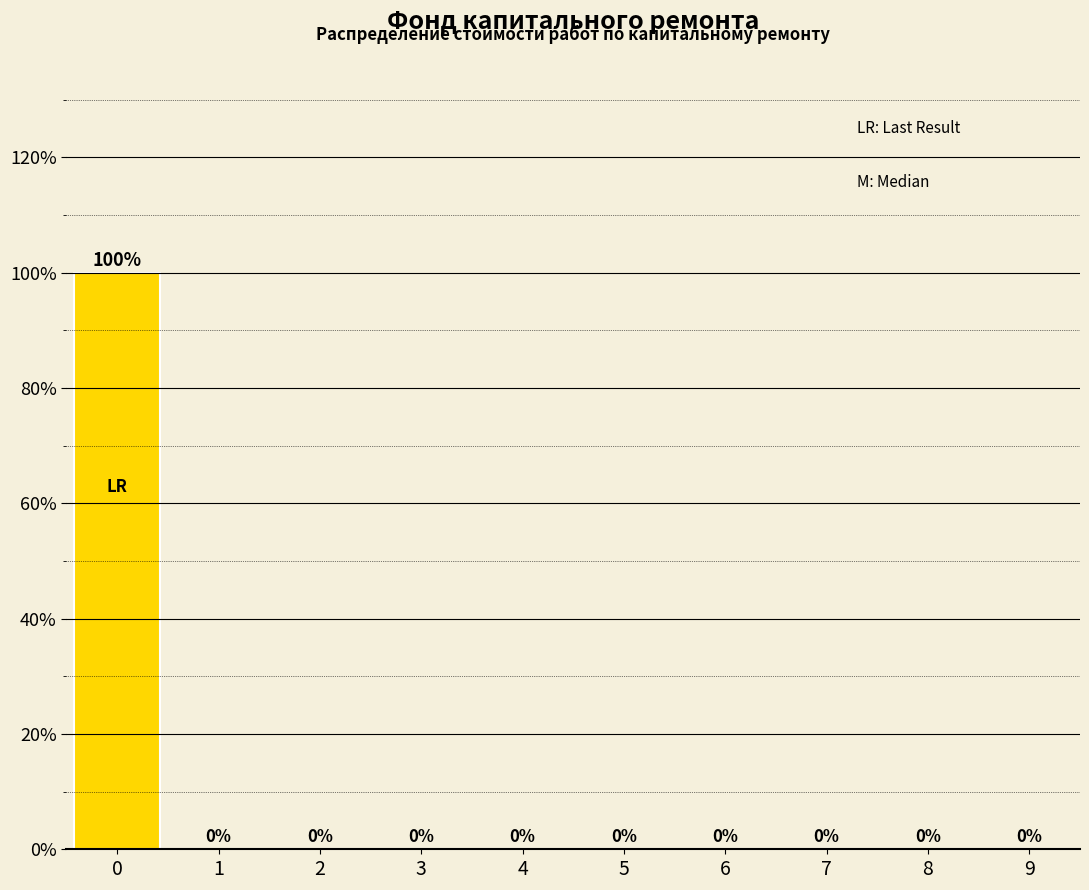

Reading left to right, transcribe all the data shown in this chart.

0=100	1=0	2=0	3=0	4=0	5=0	6=0	7=0	8=0	9=0